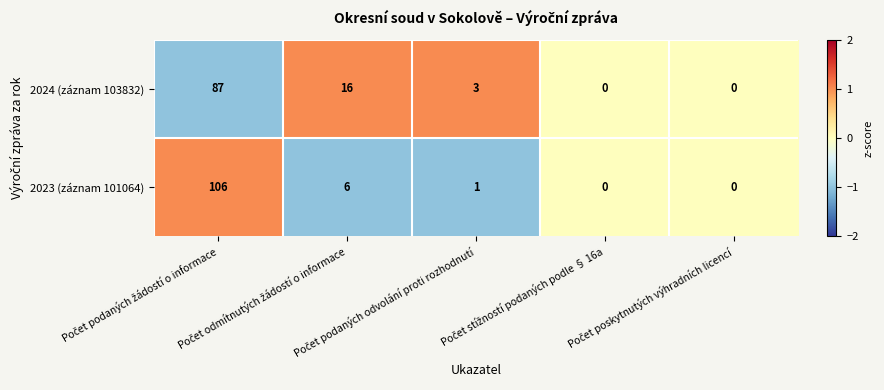

Which series has the largest range (max minus min)?

2023 (záznam 101064)